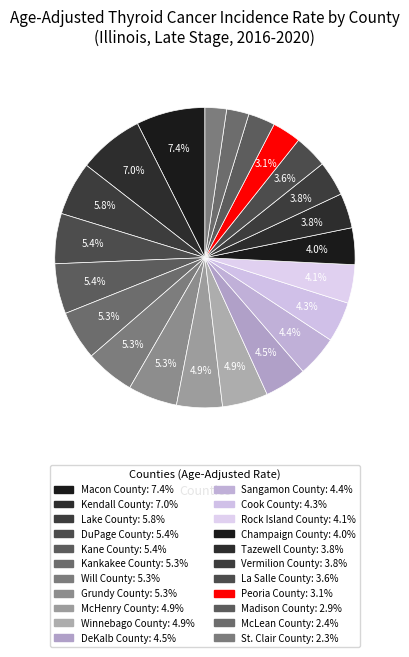

How many slices are in this pie chart?

22